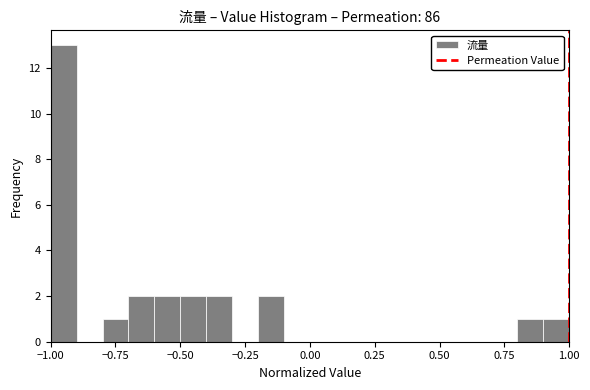

Read against the x-axis, roughly where is the centre of the tallest bar?

-0.95